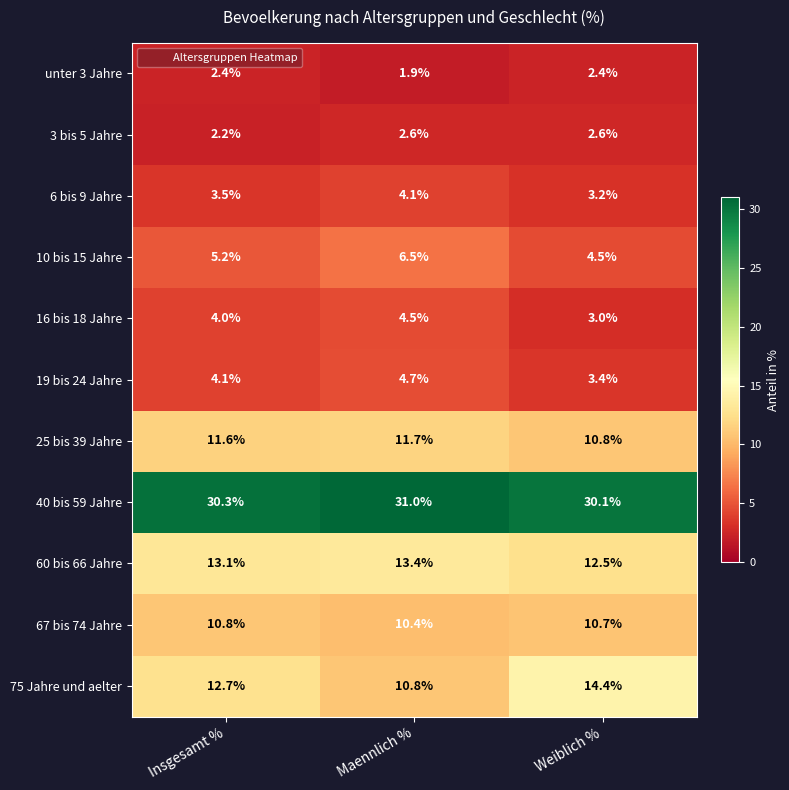

Rank the categories by 6 bis 9 Jahre value from highest to lowest.

Maennlich %, Insgesamt %, Weiblich %